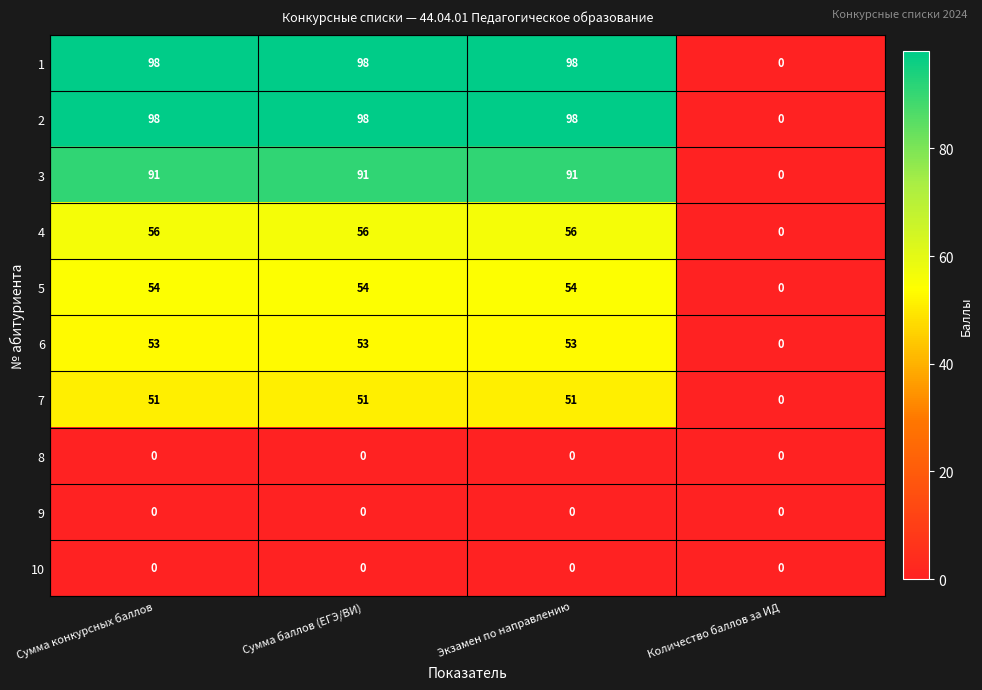

What is the total value across all series at Экзамен по направлению?

501